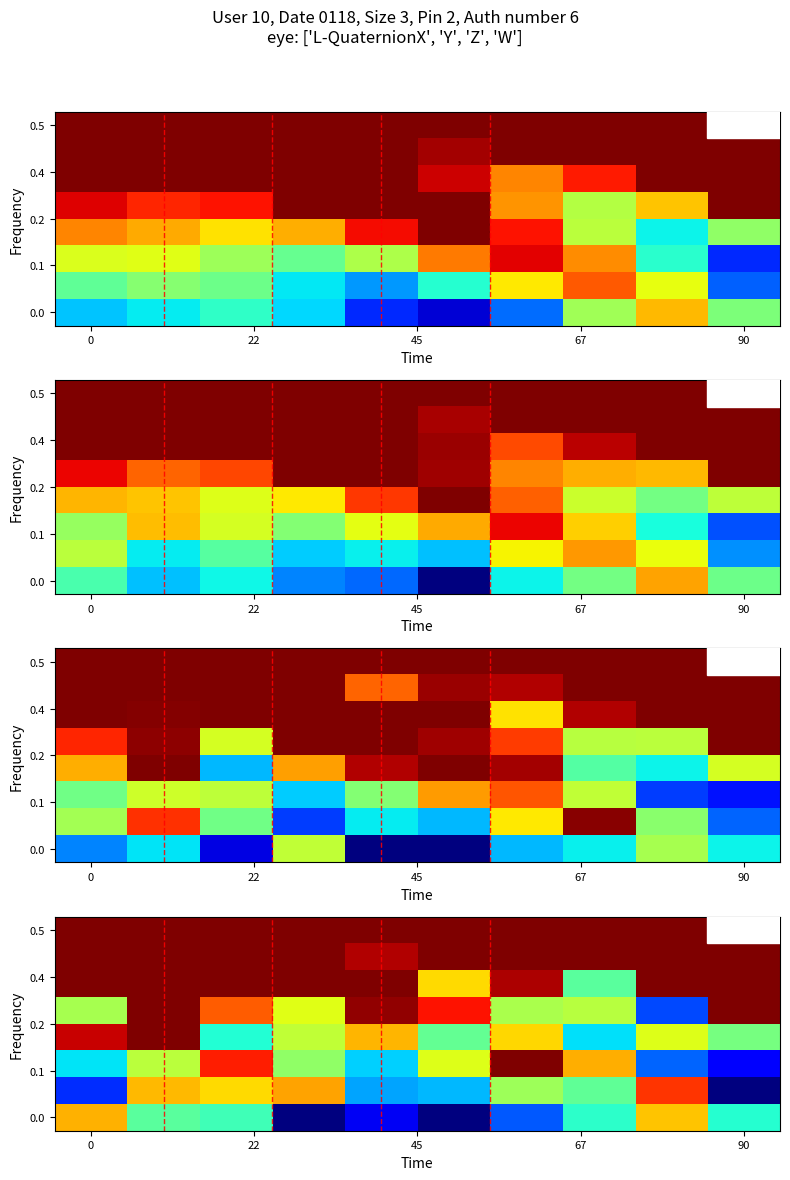

What is the difference between the highest and lowest values at 8?

3.0